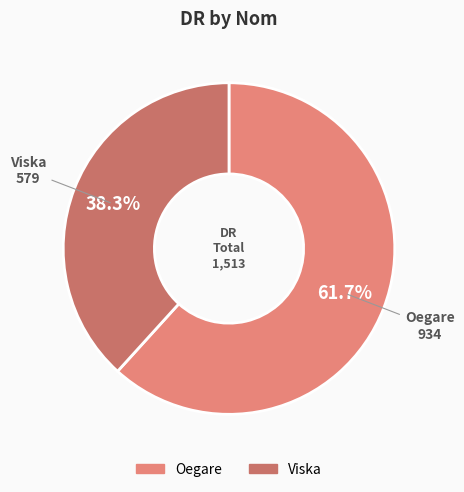

To the nearest percent, what percentage of the pie is Oegare?

62%